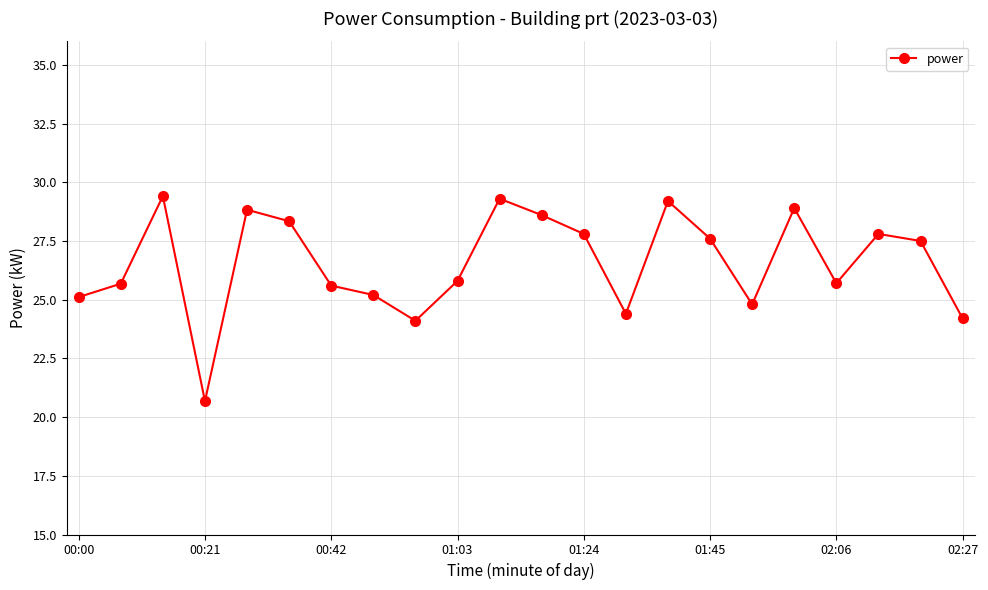

What is the greatest value displayed?

29.4